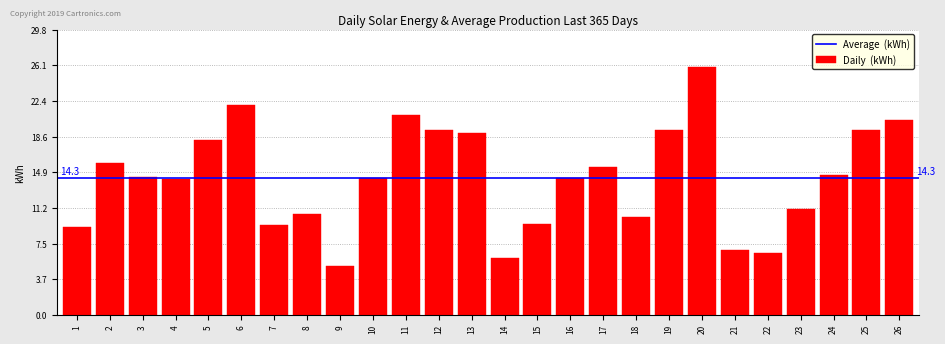

What is the average value?

14.3